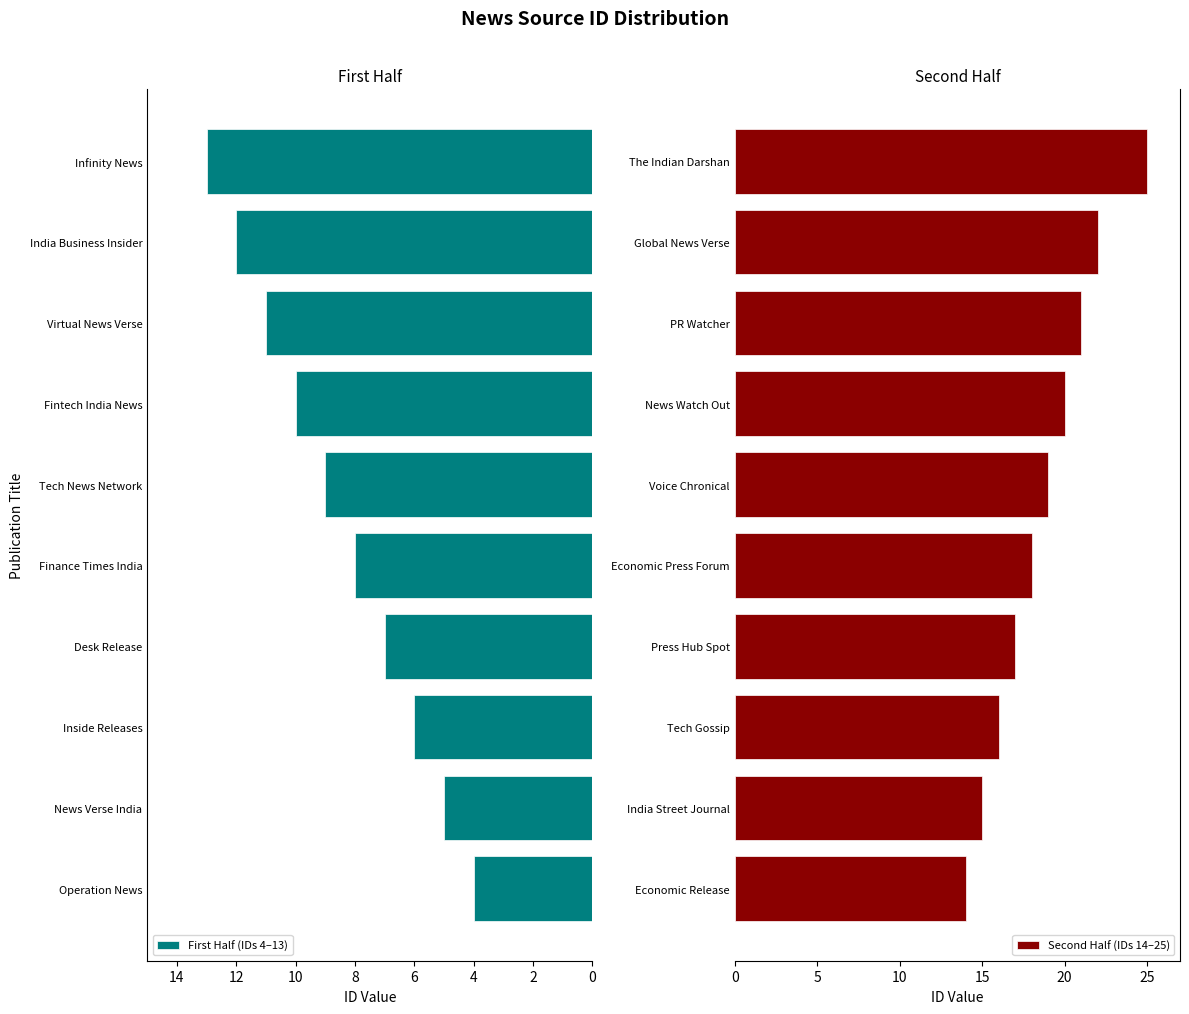

Which series has the widest spread of values?

Second Half (IDs 14–25)